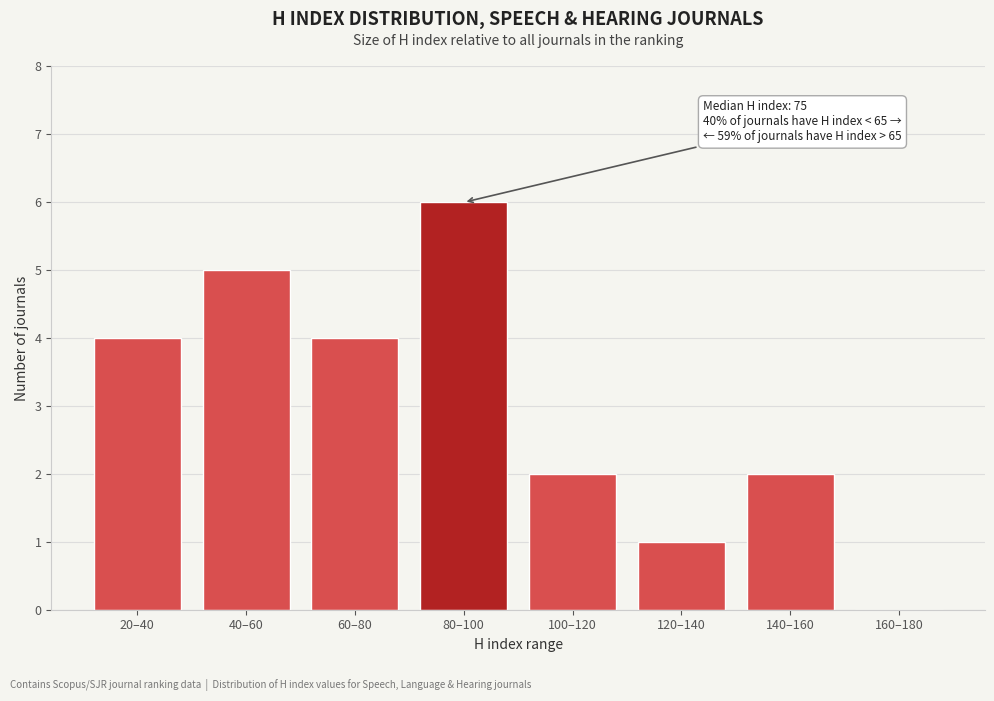

Reading right to left, extract all data points from this chart.

160–180=0	140–160=2	120–140=1	100–120=2	80–100=6	60–80=4	40–60=5	20–40=4